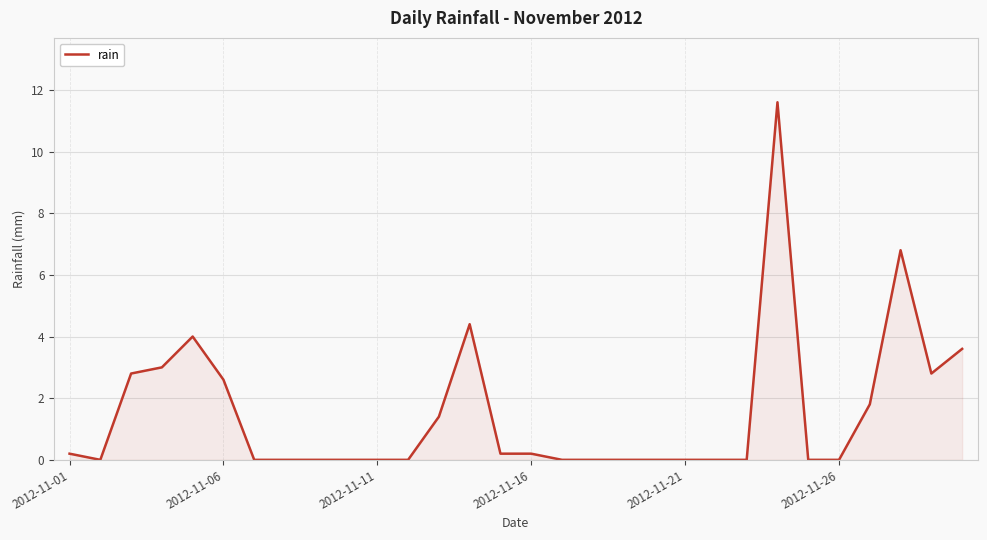

Reading left to right, extract all data points from this chart.

0.2	0.0	2.8	3.0	4.0	2.6	0.0	0.0	0.0	0.0	0.0	0.0	1.4	4.4	0.2	0.2	0.0	0.0	0.0	0.0	0.0	0.0	0.0	11.6	0.0	0.0	1.8	6.8	2.8	3.6